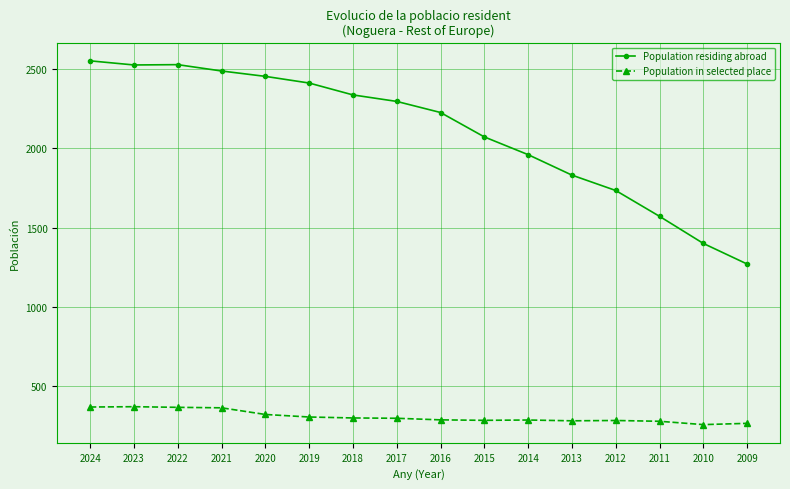

What is the value of the Population residing abroad point at the 1st from the left?

2553